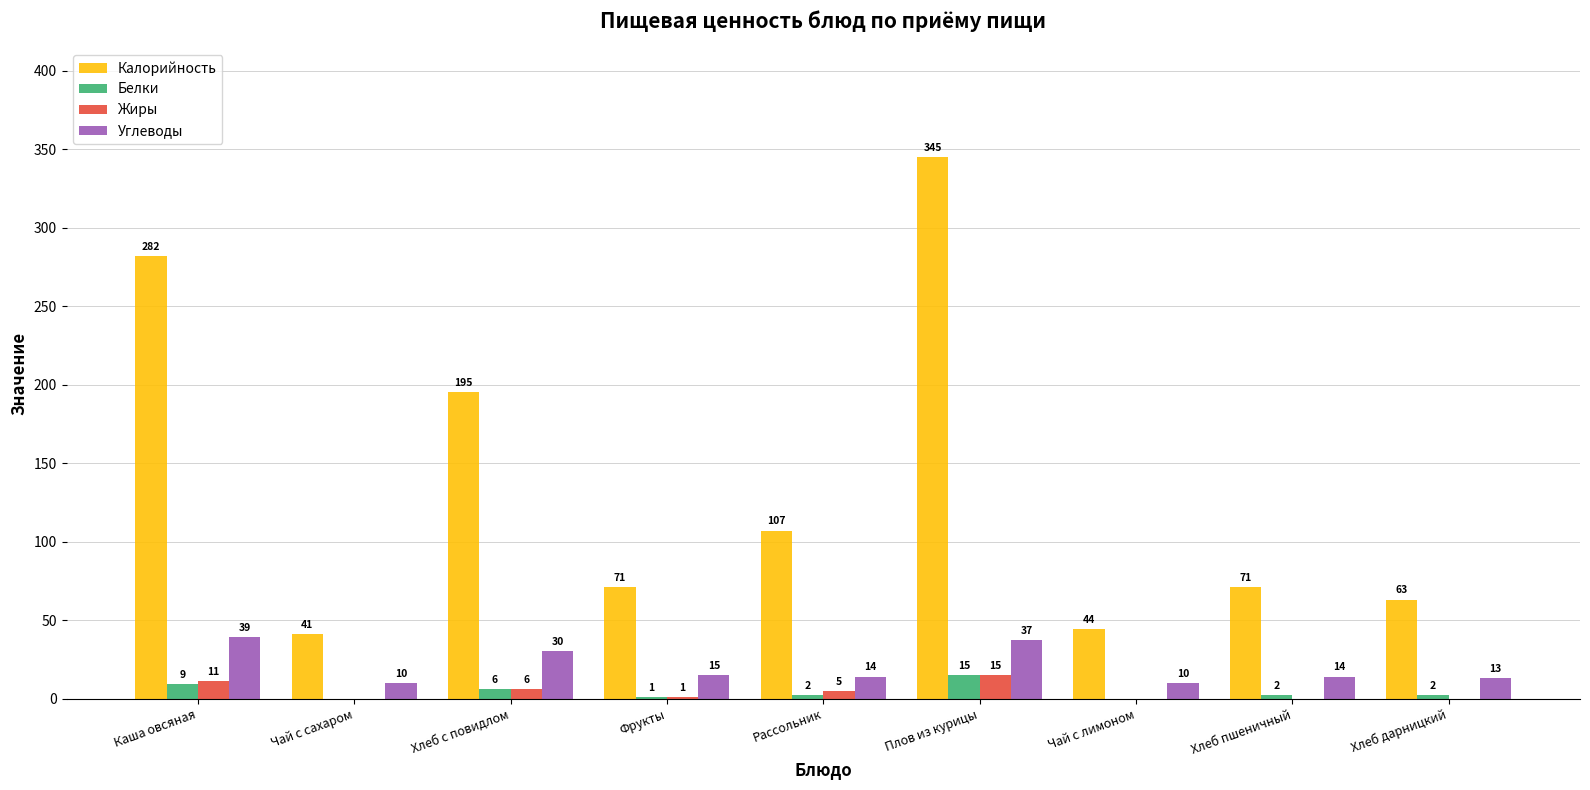

Are the bars grouped side by side (vs. stacked)?

Yes